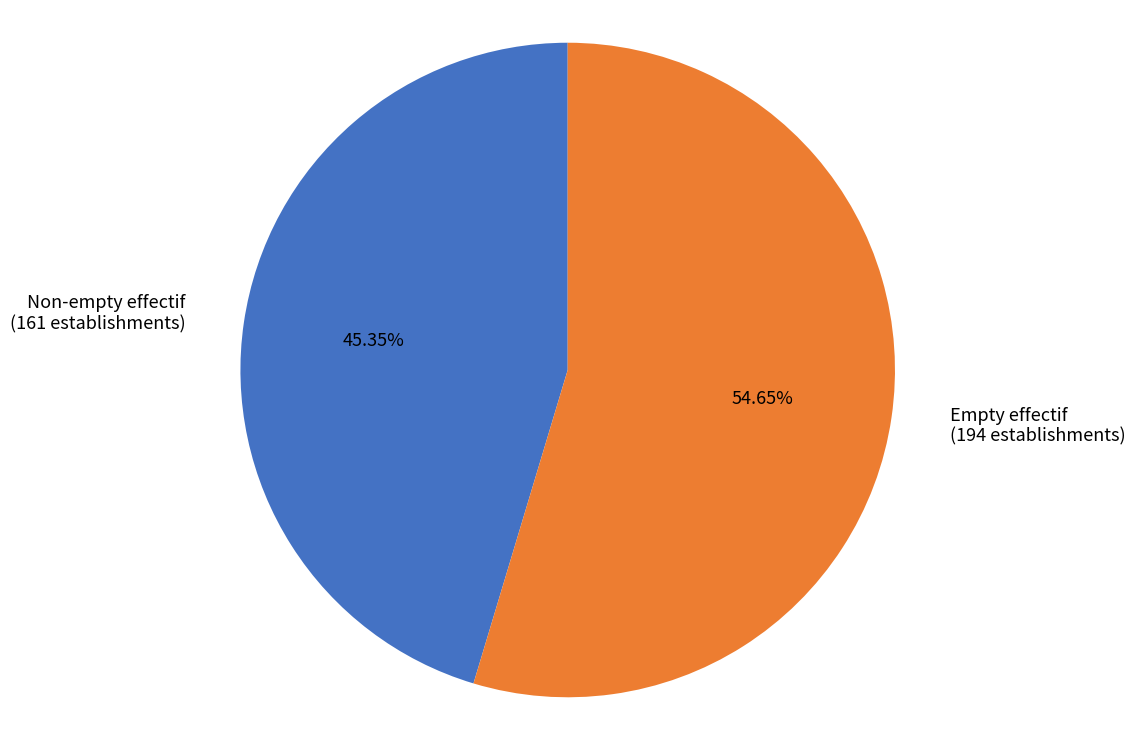

Does any single category account for the majority?

Yes